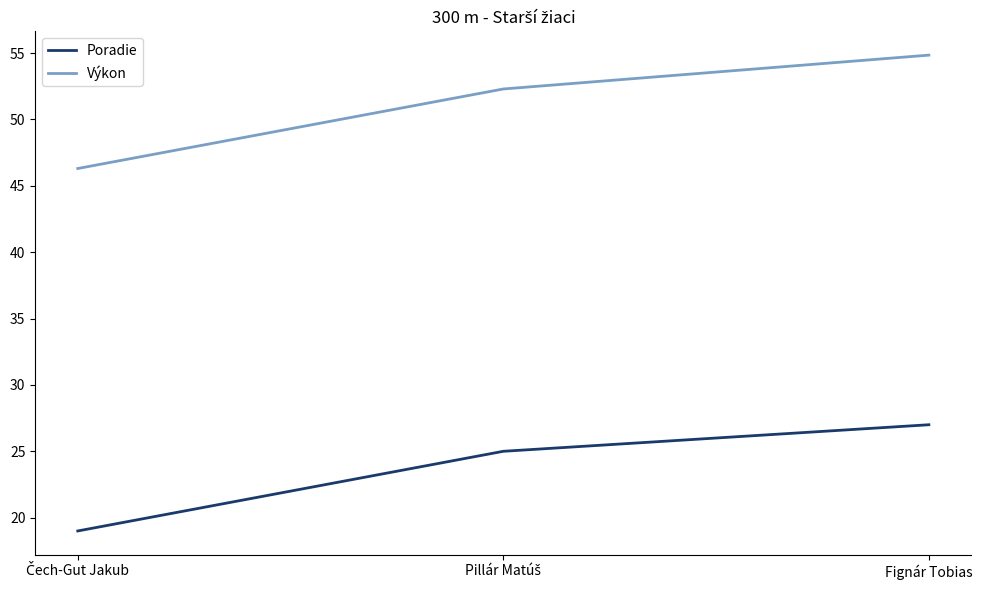

Read the Poradie value at Fignár Tobias.

27.0